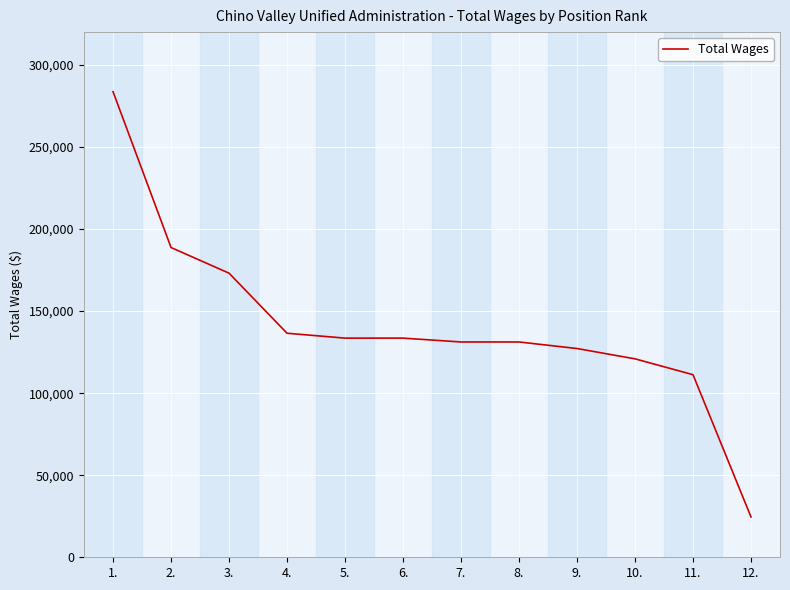

What is the smallest value displayed?

24556